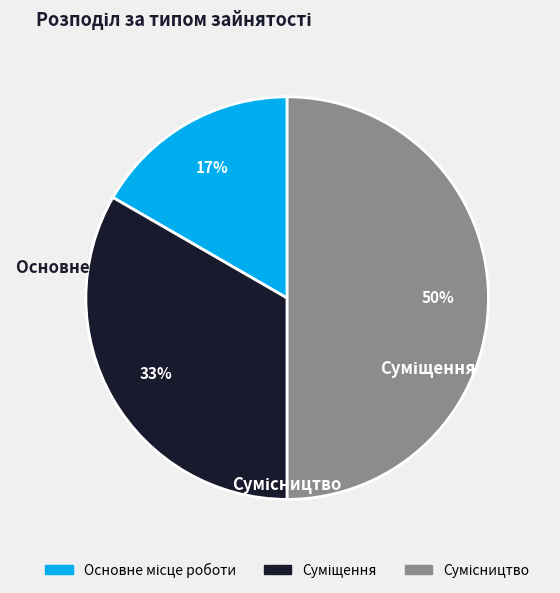

Which category has the biggest portion of the pie?

Сумісництво